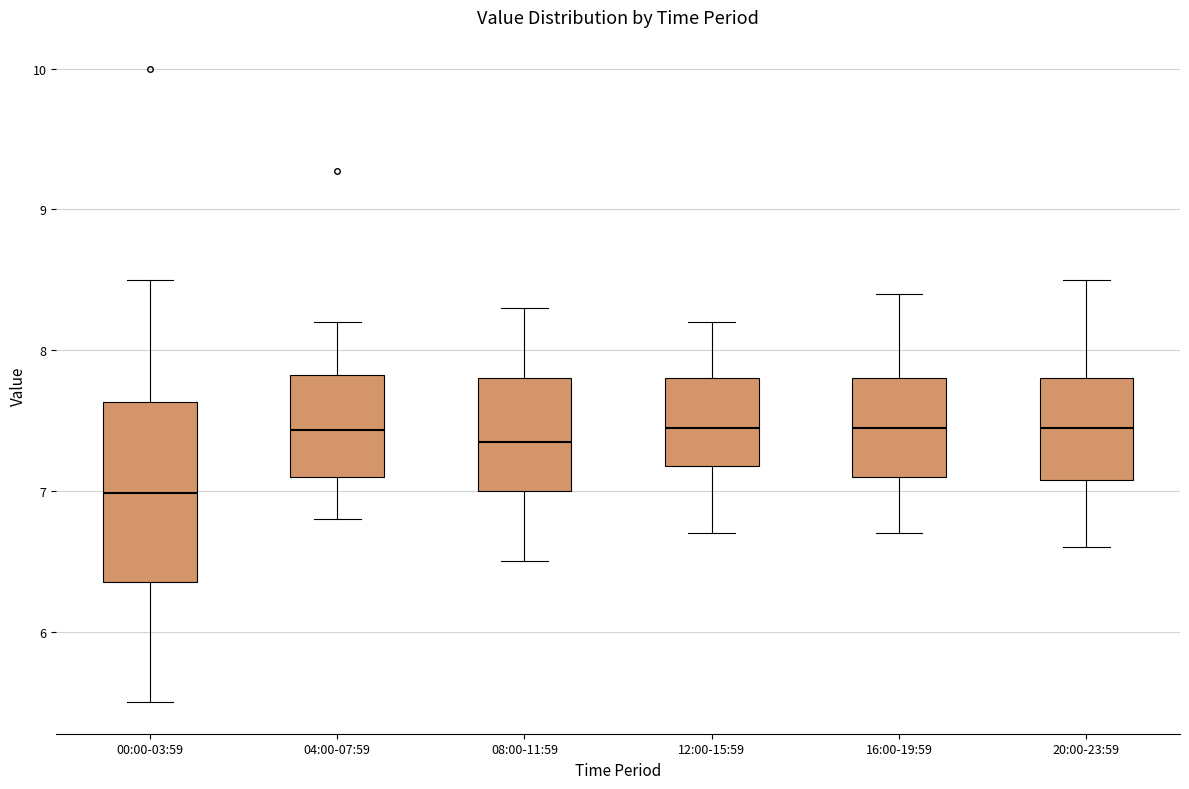

Comparing the boxes themselves (not the whiskers), which one is the tallest?

00:00-03:59